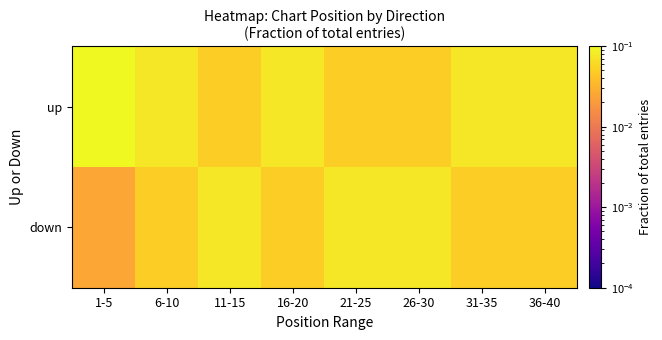

How many distinct data groups are displayed?

2